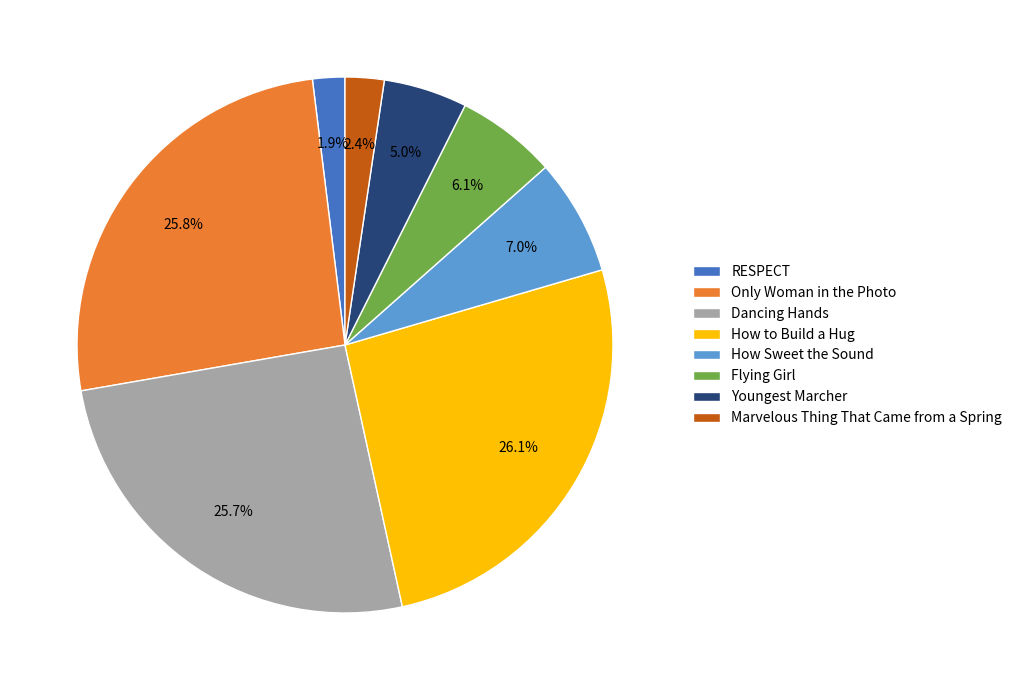

How many segments does this pie chart have?

8